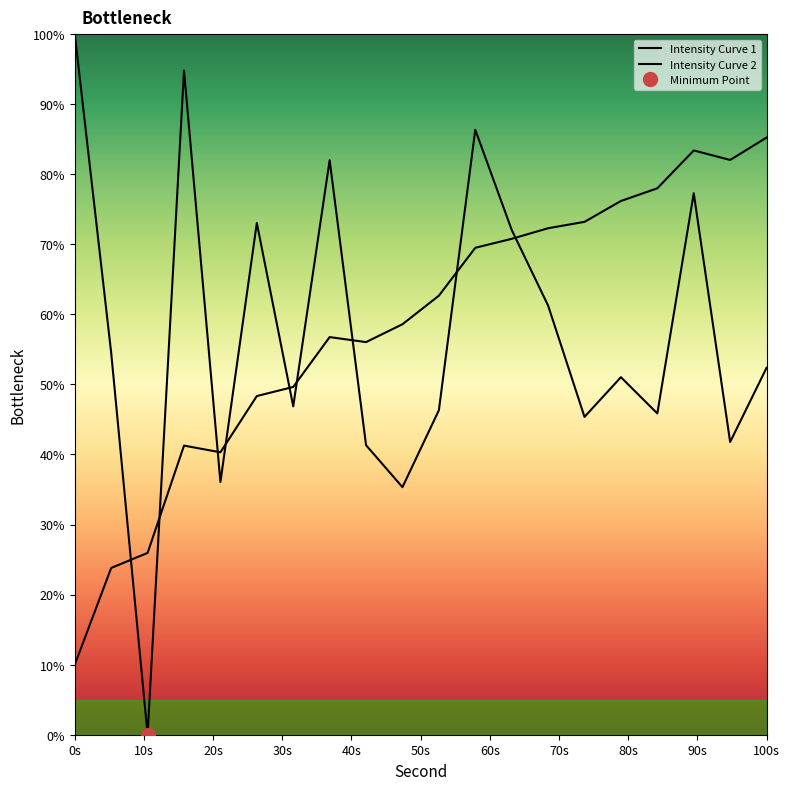

Rank the categories by value from highest to lowest.

0, 6, 22, 14, 34, 10, 24, 26, 2, 38, 30, 12, 20, 32, 28, 36, 16, 8, 18, 4